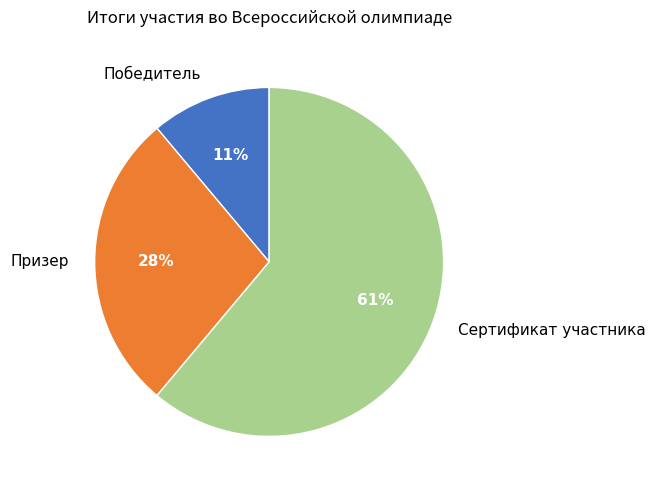

To the nearest percent, what is the combined percentage of Сертификат участника and Призер?

89%